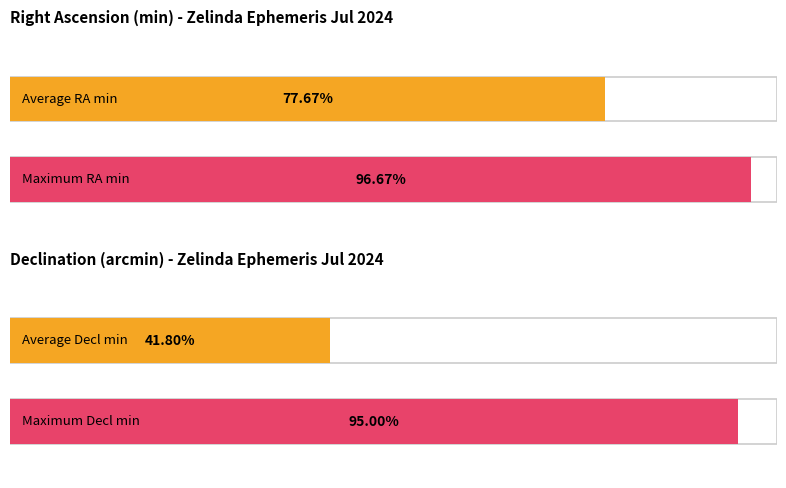

Which series has the largest total across all categories?

Right Ascension (min)